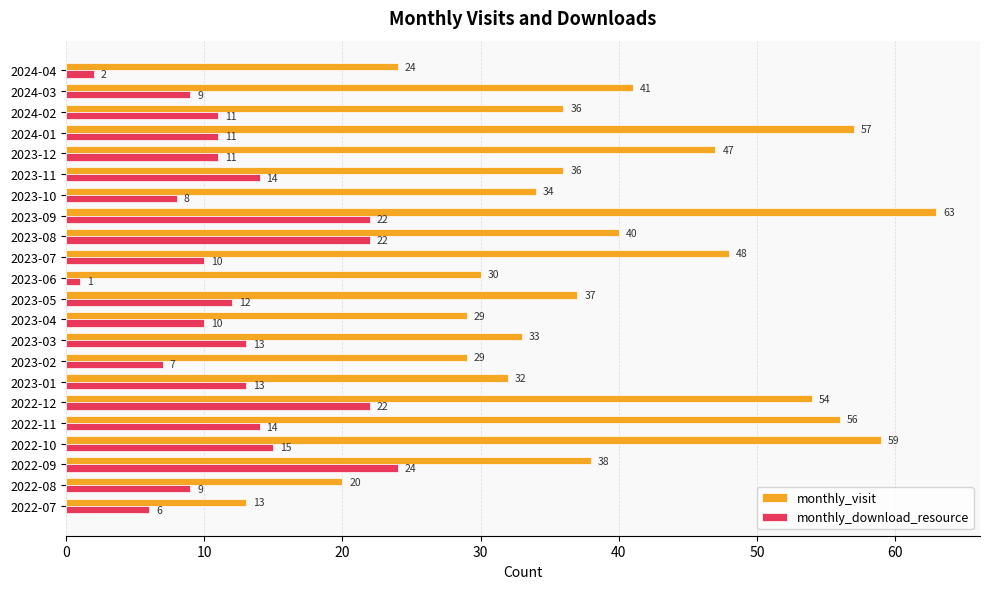

List the series in order of their overall mean, lowest first.

monthly_download_resource, monthly_visit